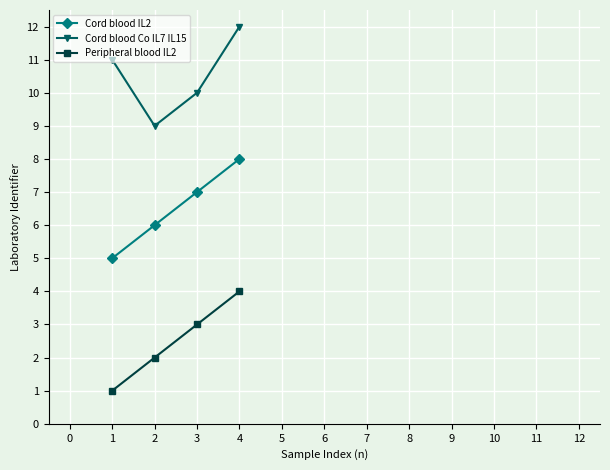

Is the value of Cord blood Co IL7 IL15 at 3 greater than the value of Cord blood IL2 at 2?

Yes